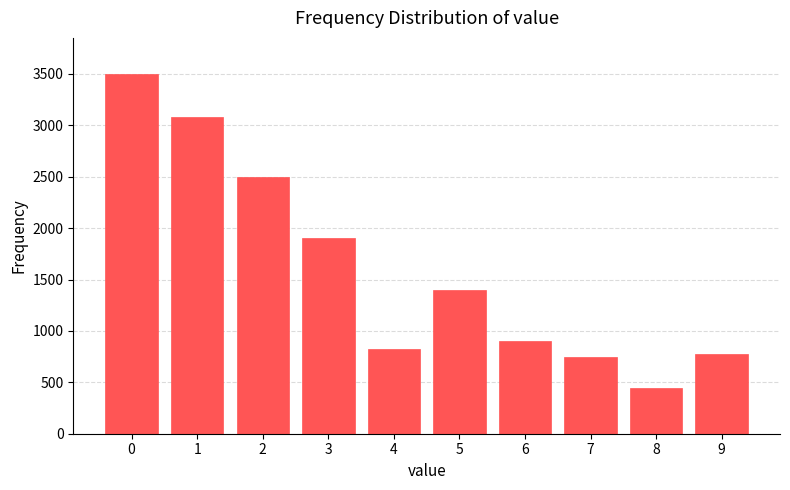

Reading right to left, transcribe all the data shown in this chart.

9=780	8=440	7=750	6=900	5=1400	4=820	3=1900	2=2500	1=3080	0=3500